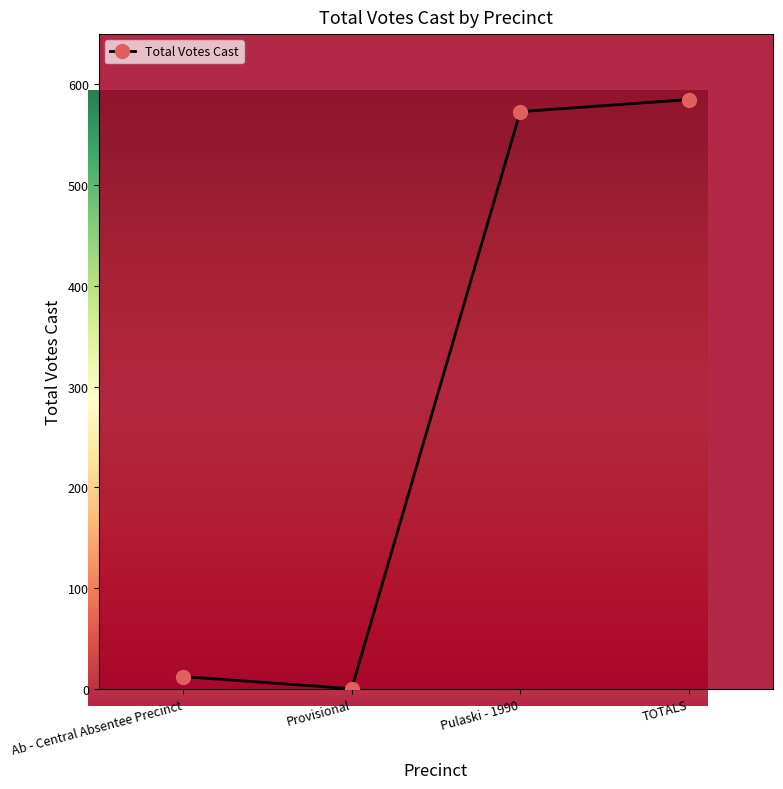

Reading left to right, extract all data points from this chart.

Ab - Central Absentee Precinct=12	Provisional=0	Pulaski - 1990=573	TOTALS=585